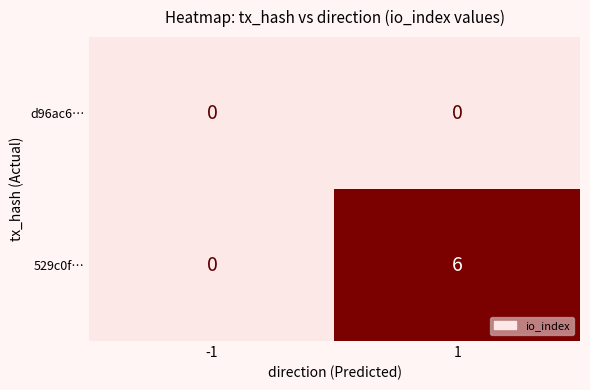

How many distinct data groups are displayed?

2